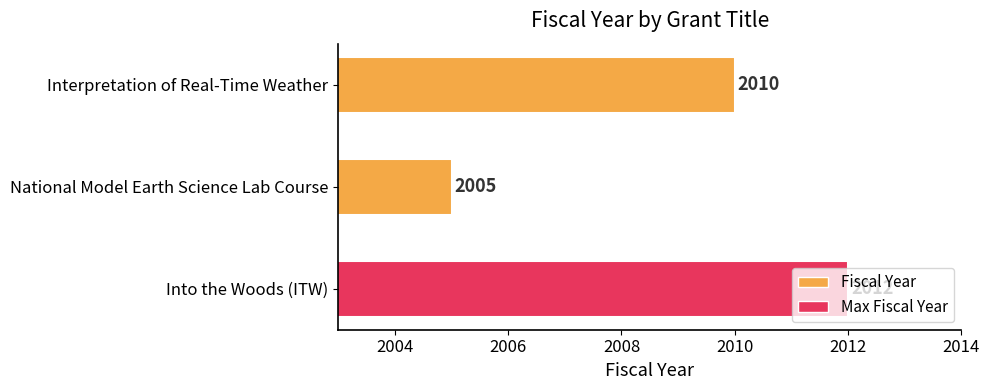

List the labels in order of value, largest first.

Into the Woods (ITW), Interpretation of Real-Time Weather, National Model Earth Science Lab Course